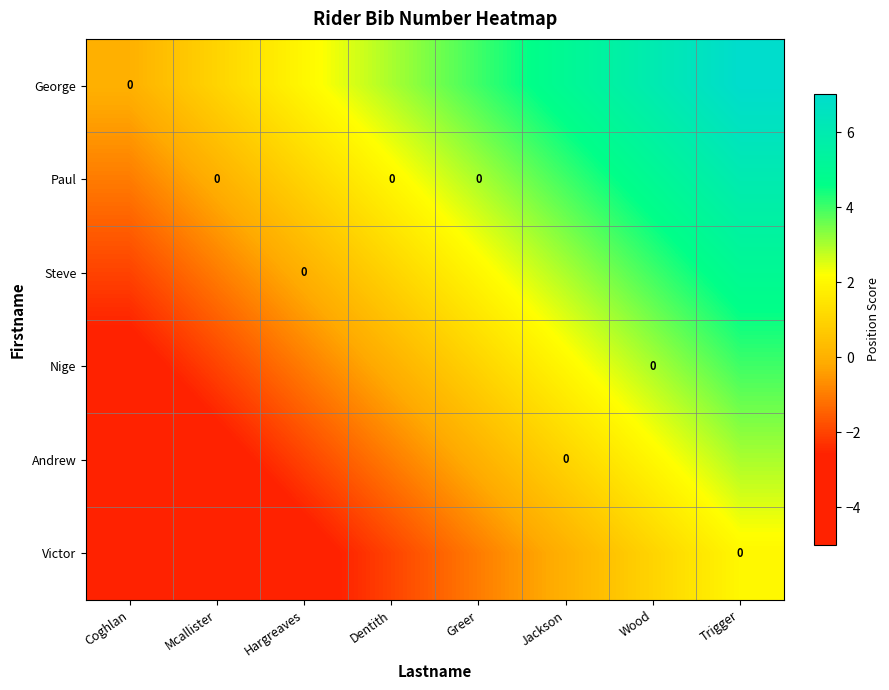

At which label is Victor closest to -1?

Greer